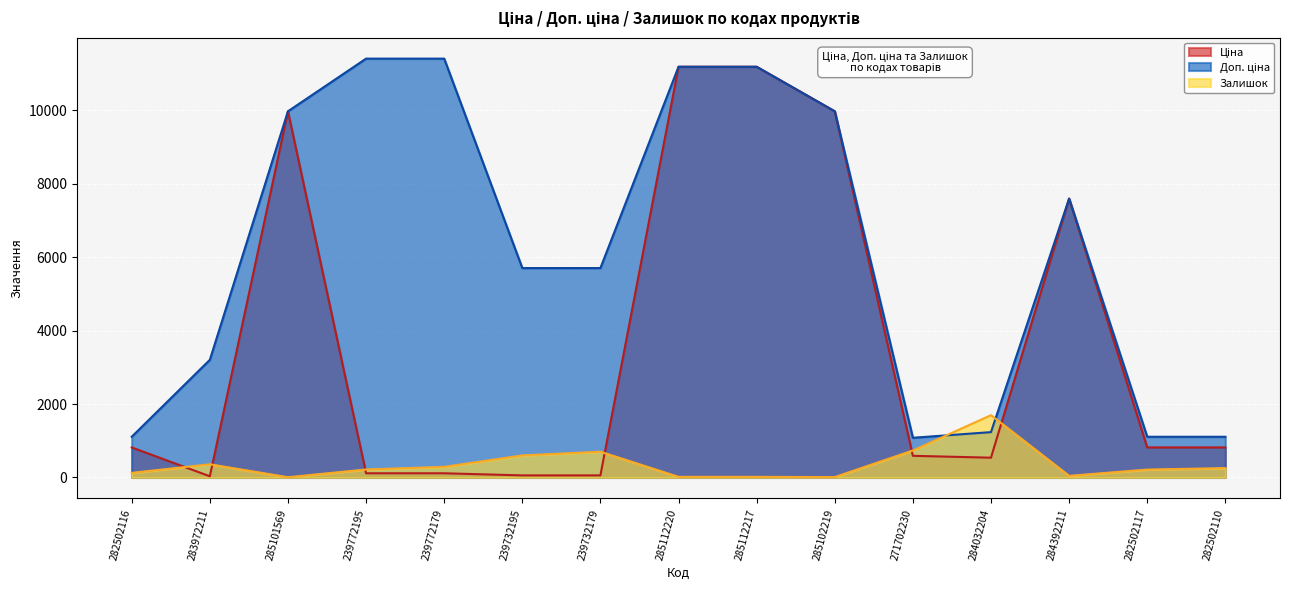

What is the total value across all series at 282502110?

2183.7